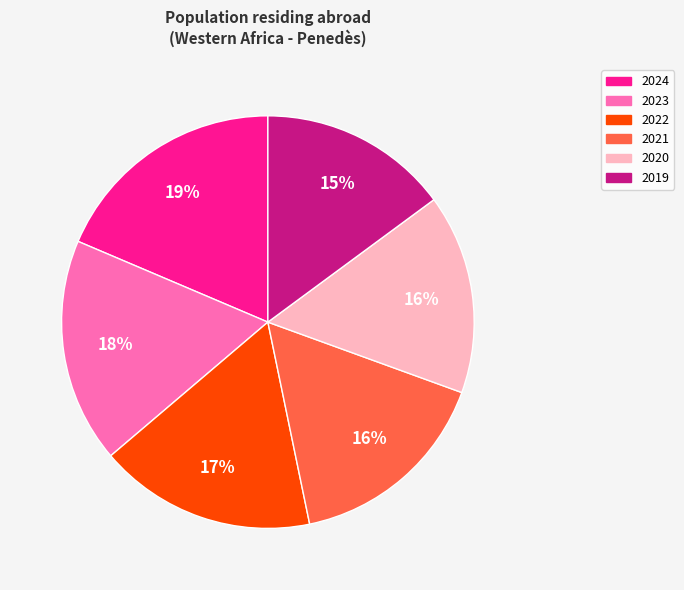

Is there a majority slice in this chart?

No